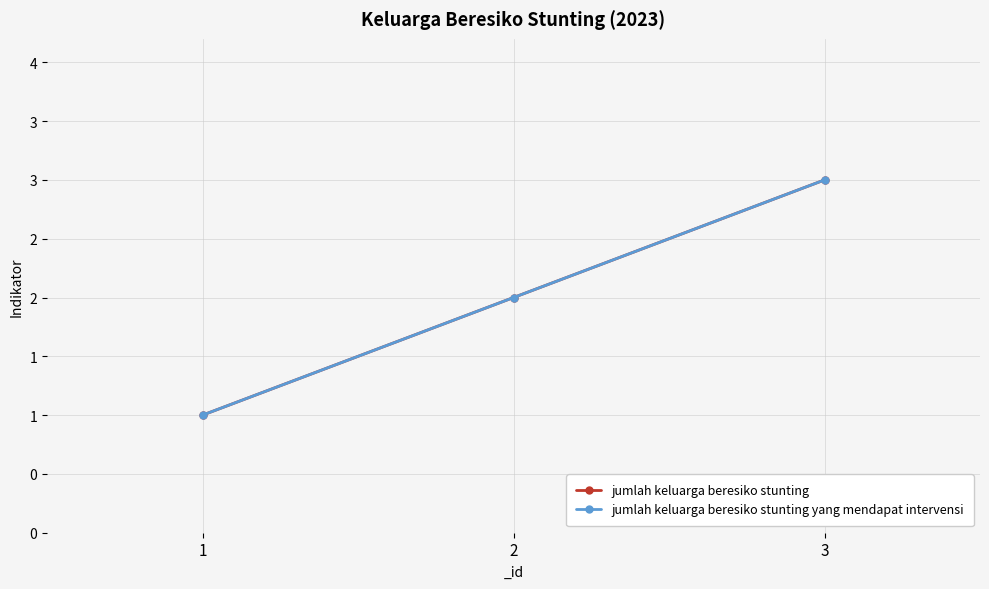

How many jumlah keluarga beresiko stunting yang mendapat intervensi values are between 1 and 3?

3